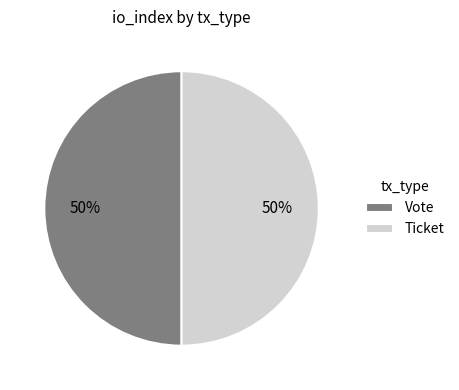

How many segments does this pie chart have?

2